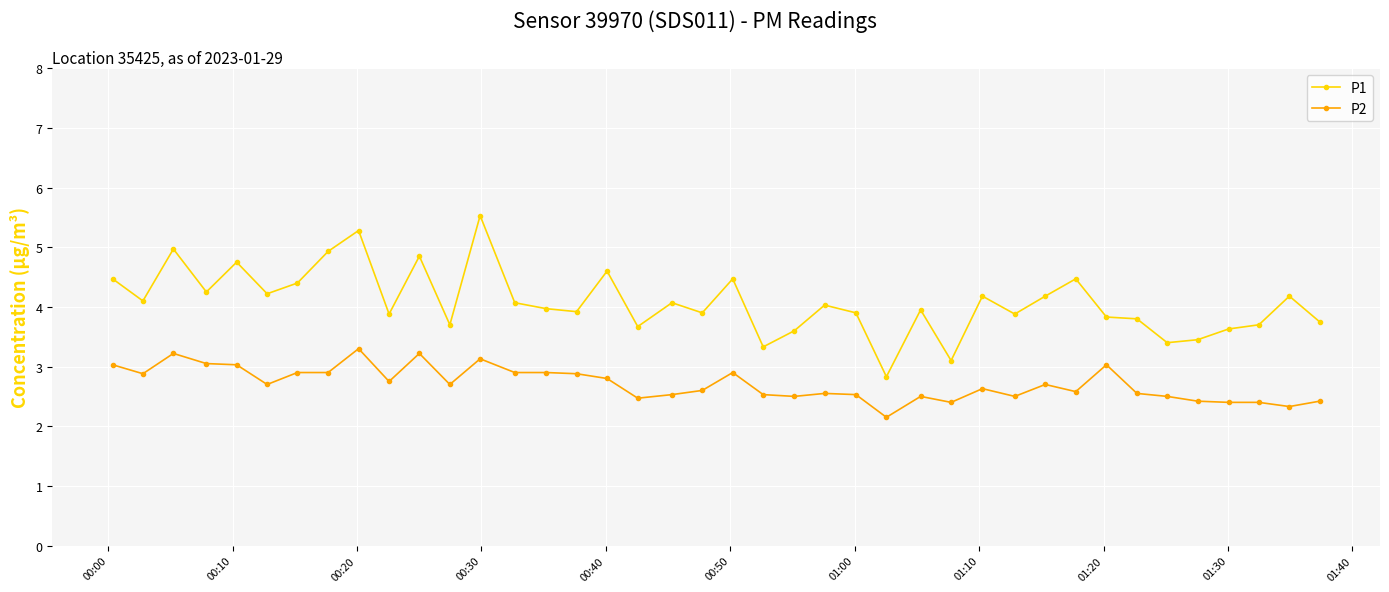

Rank the series by their maximum value, from lowest to highest.

P2, P1